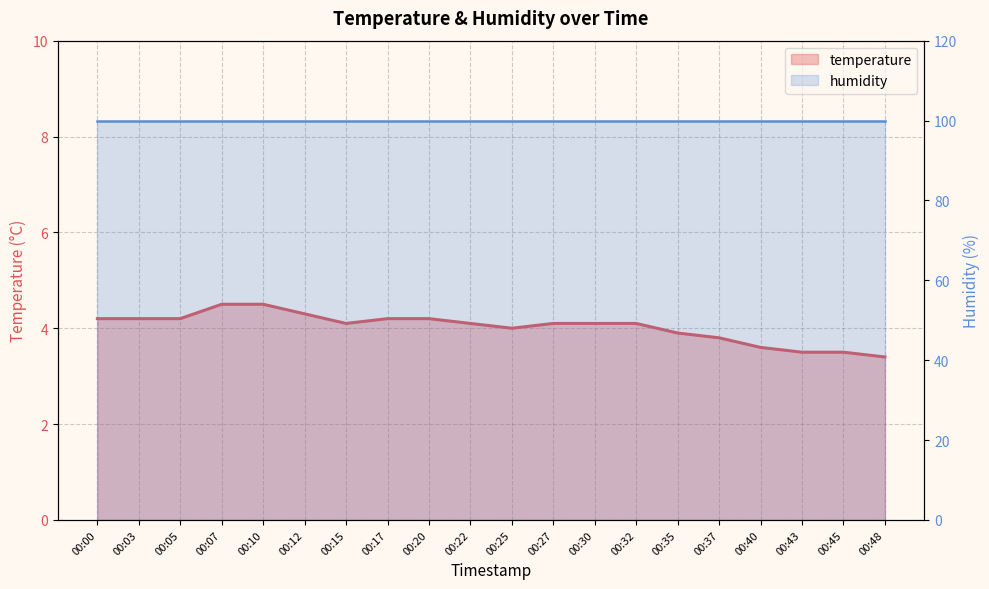

List the series in order of their peak value, highest first.

humidity, temperature